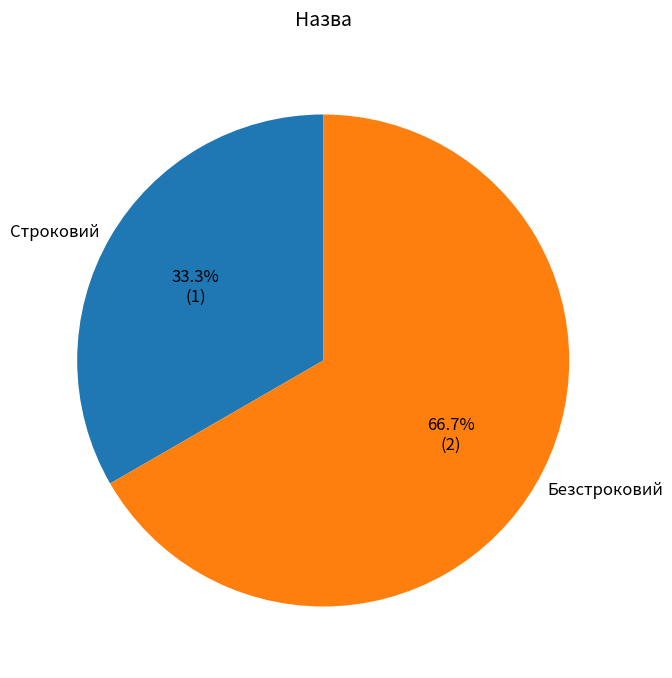

Approximately how many times larger is the value at Безстроковий compared to Строковий?

2.0